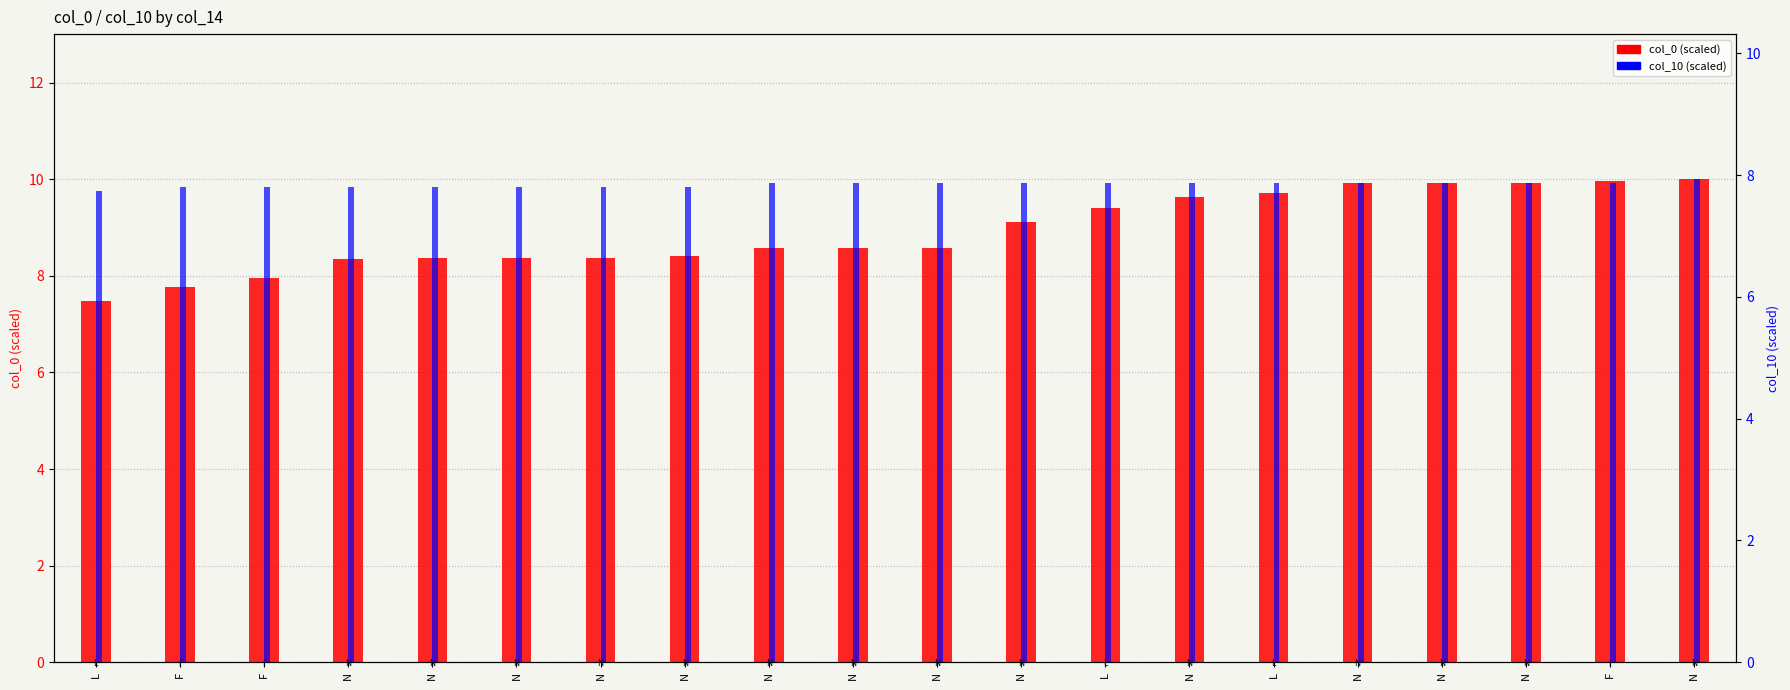

Rank the series by their maximum value, from highest to lowest.

col_0 (scaled), col_10 (scaled)